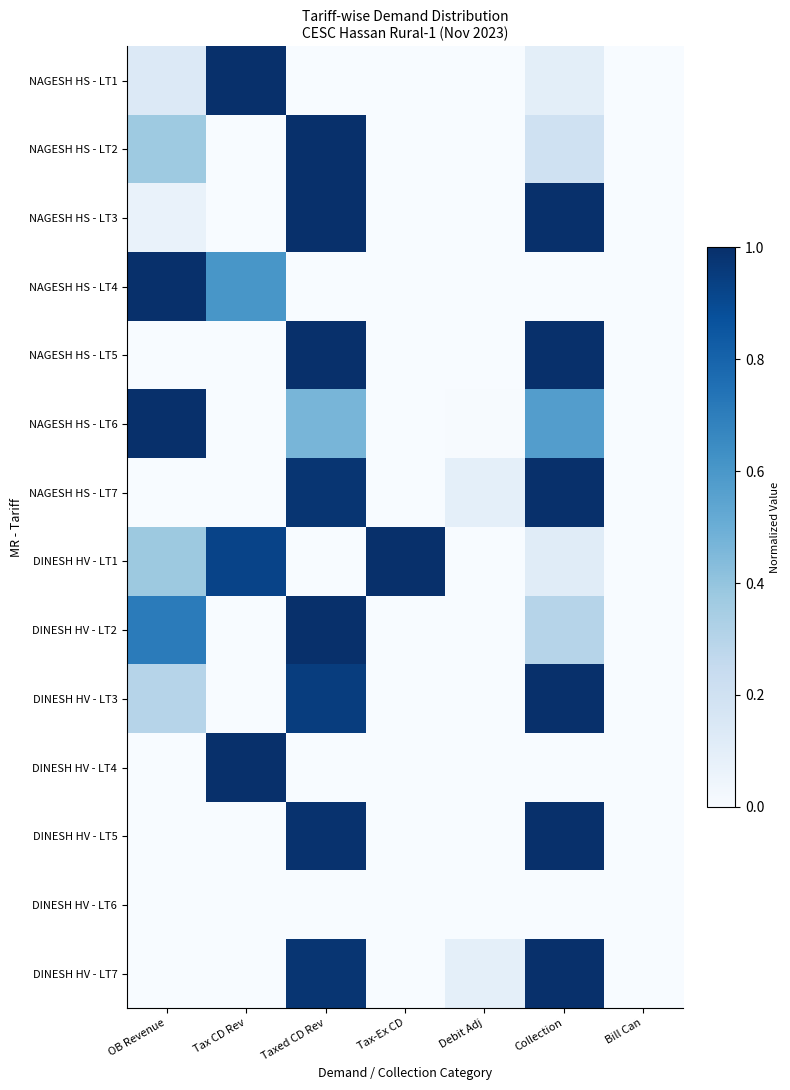

At which category is the sum across all series the highest?

Taxed CD Rev